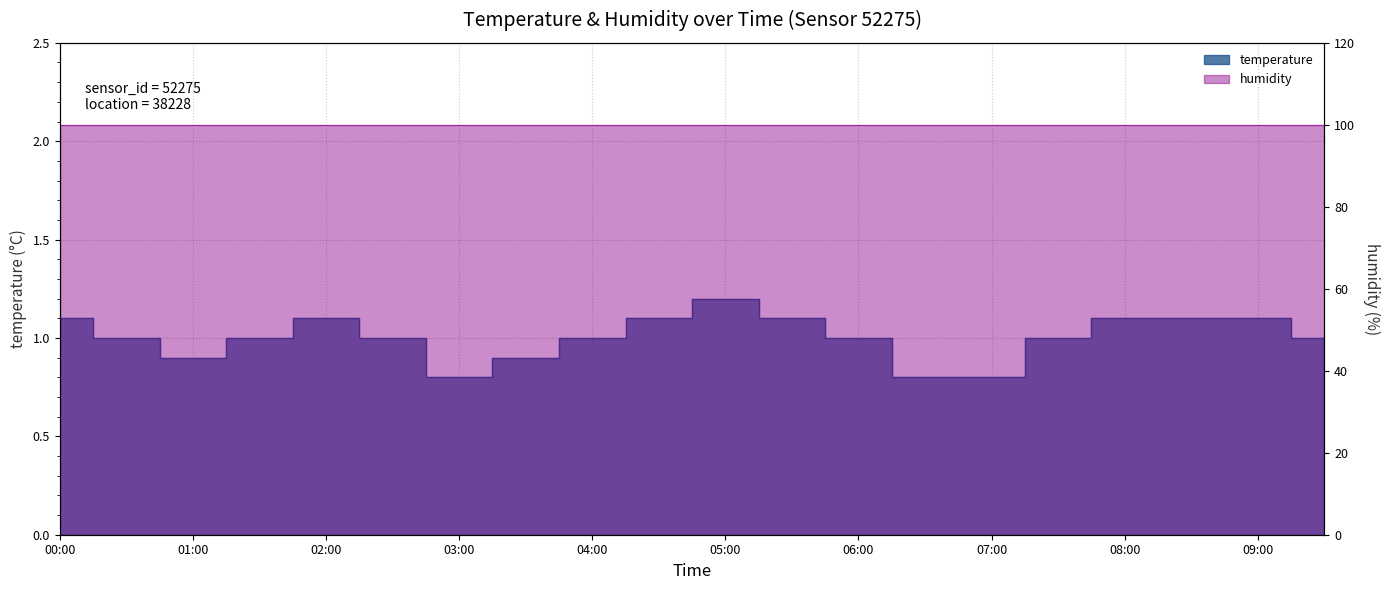

At which category does the data reach its first local peak?

02:00